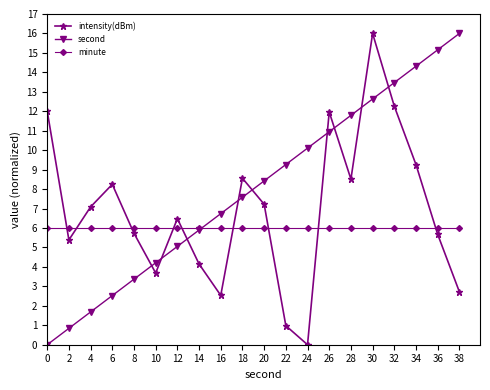

At which category is the sum across all series the highest?

30